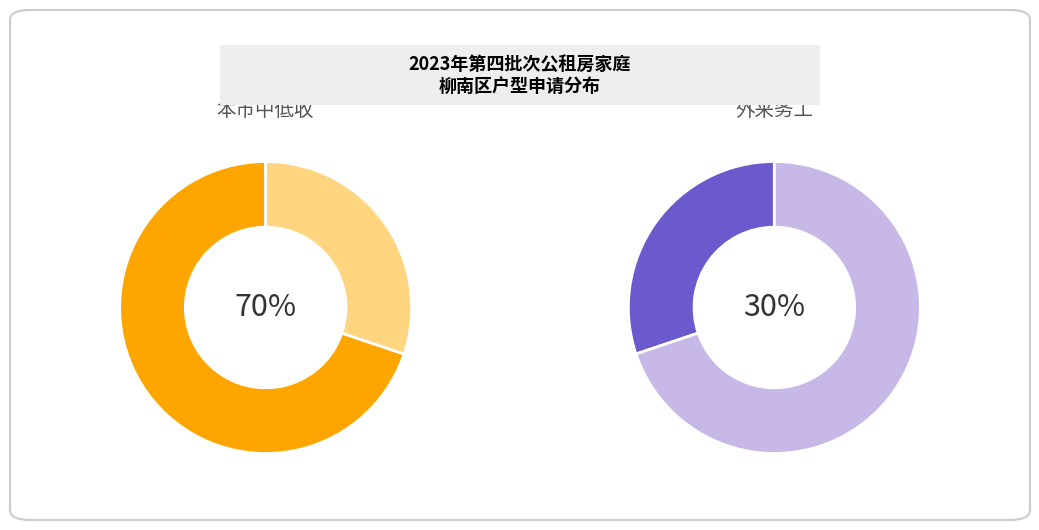

How many segments does this pie chart have?

2